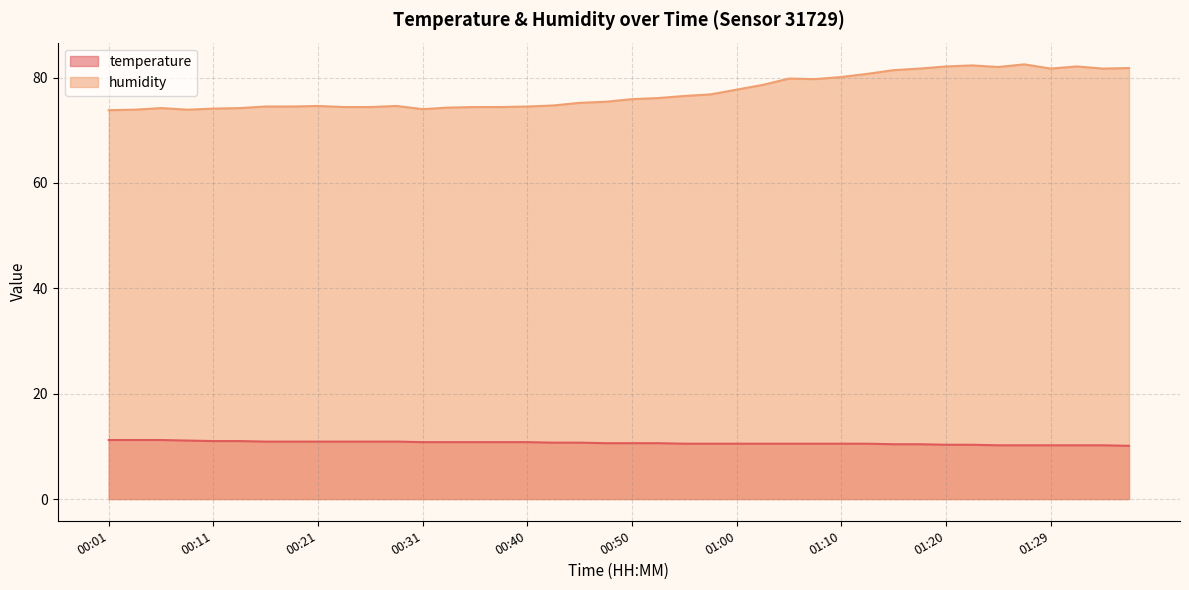

What is the sum of all temperature values?

425.8